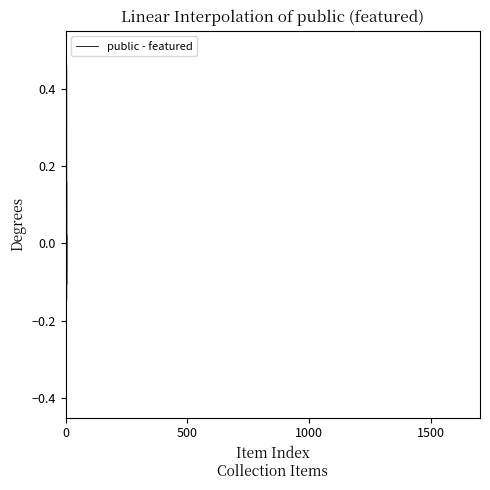

What is the difference between the maximum and minimum values?

0.6